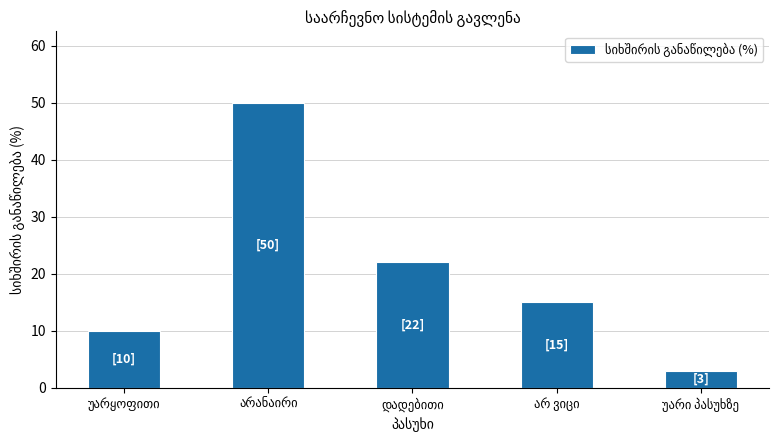

What is the value of the 1st bar from the left?

10